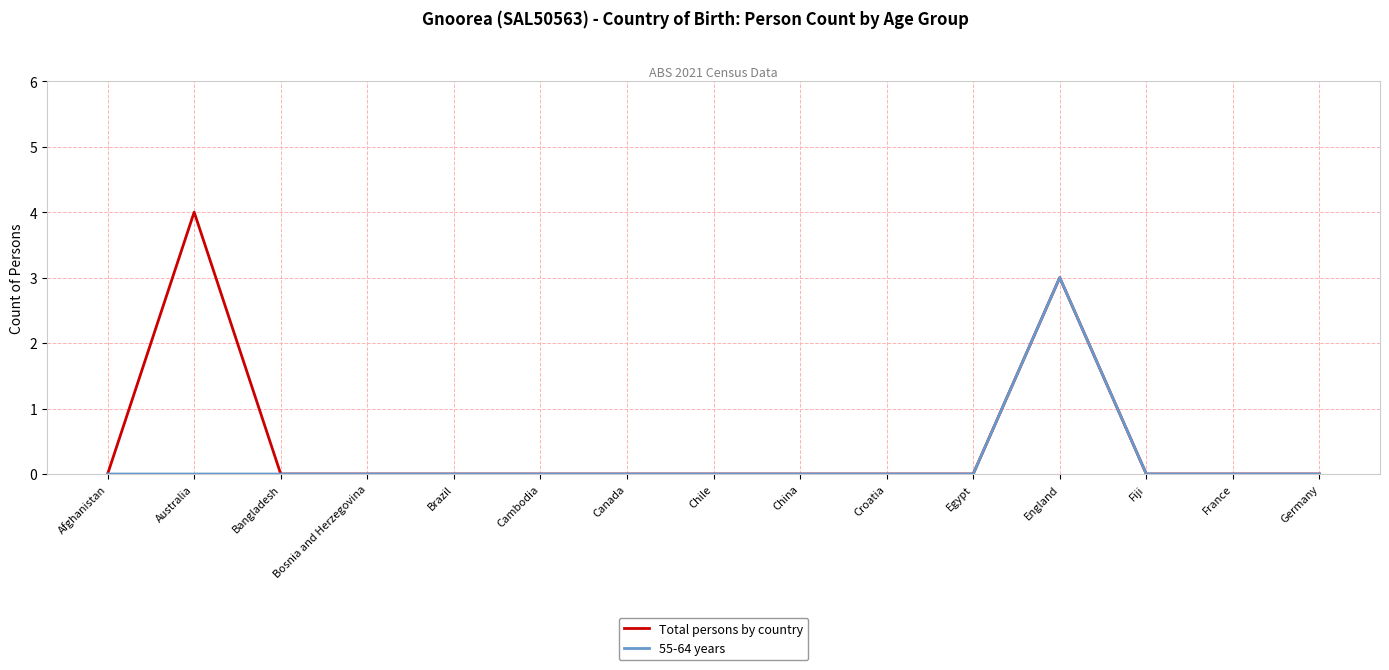

What position from the left is Chile?

8